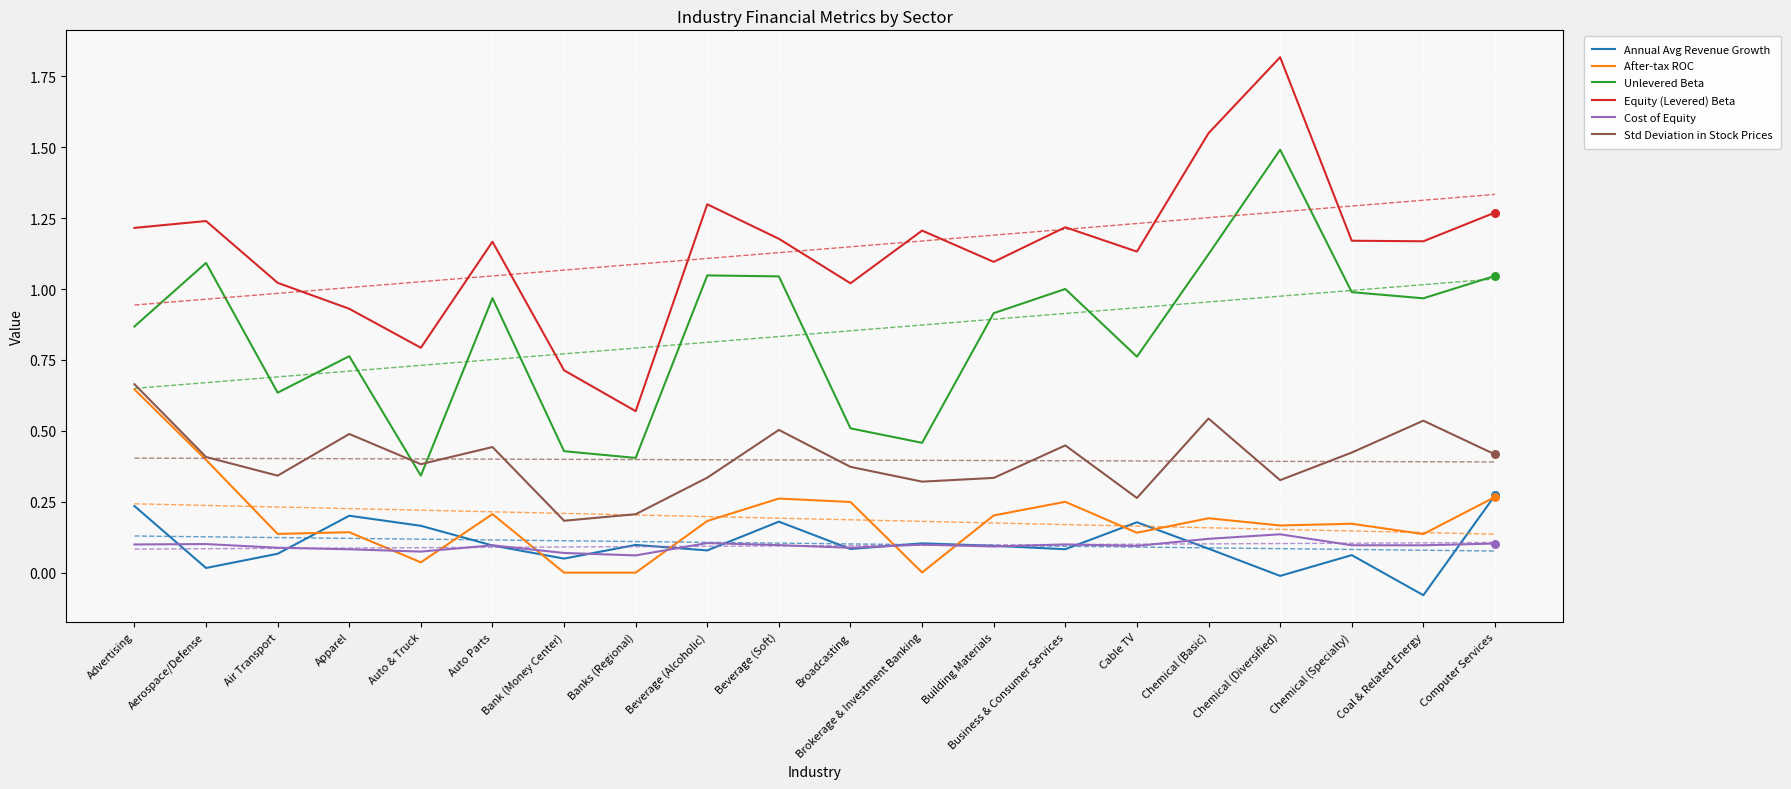

Which series has the largest total across all categories?

Equity (Levered) Beta